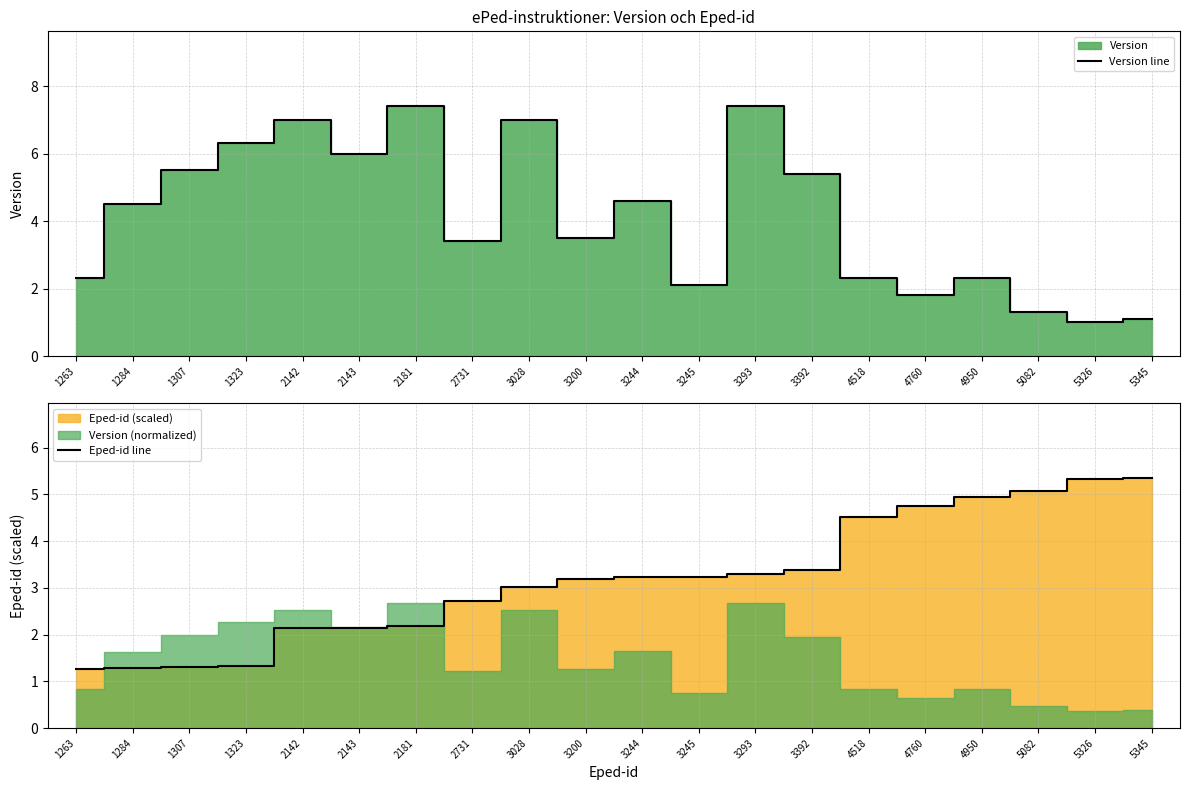

At which label is Eped-id line closest to 3?

3028